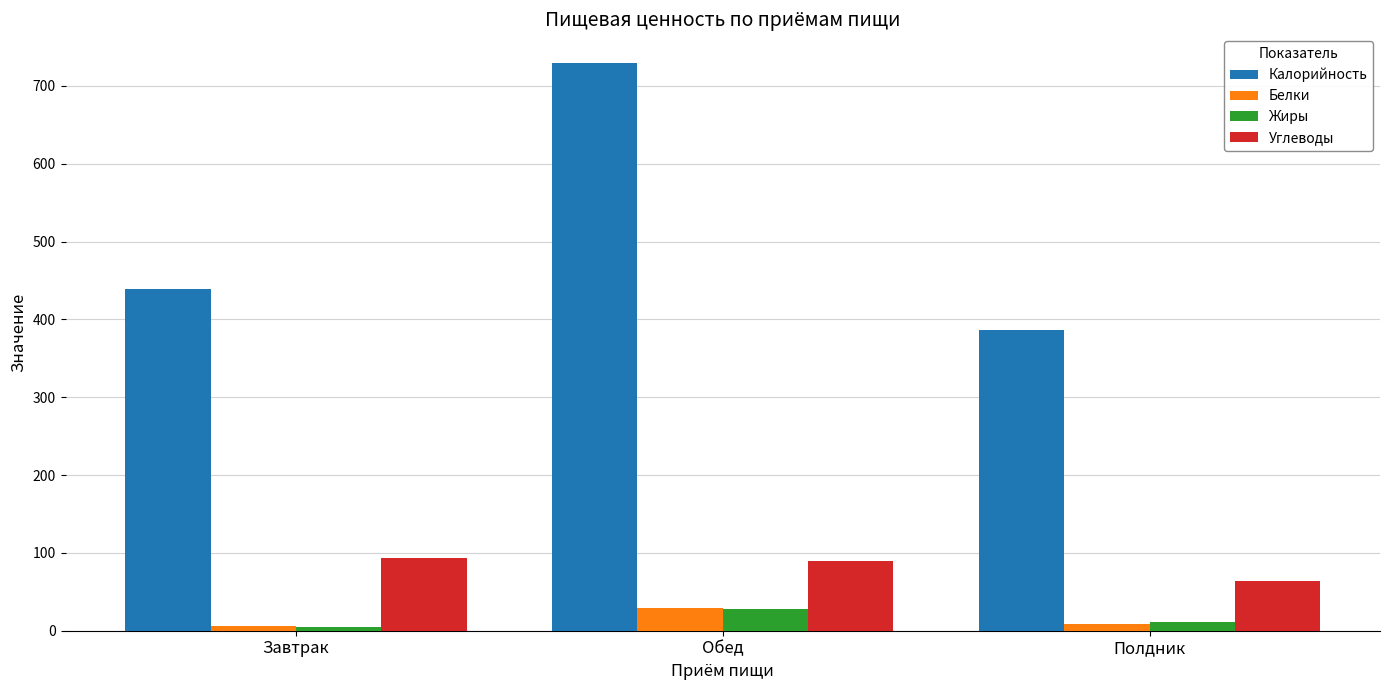

What is the maximum value shown in the chart?

729.8